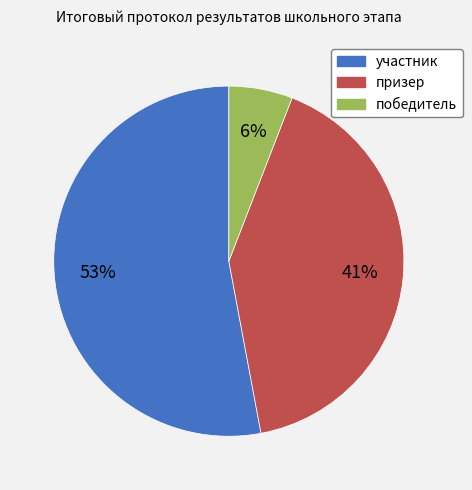

Which category has the smallest portion of the pie?

победитель